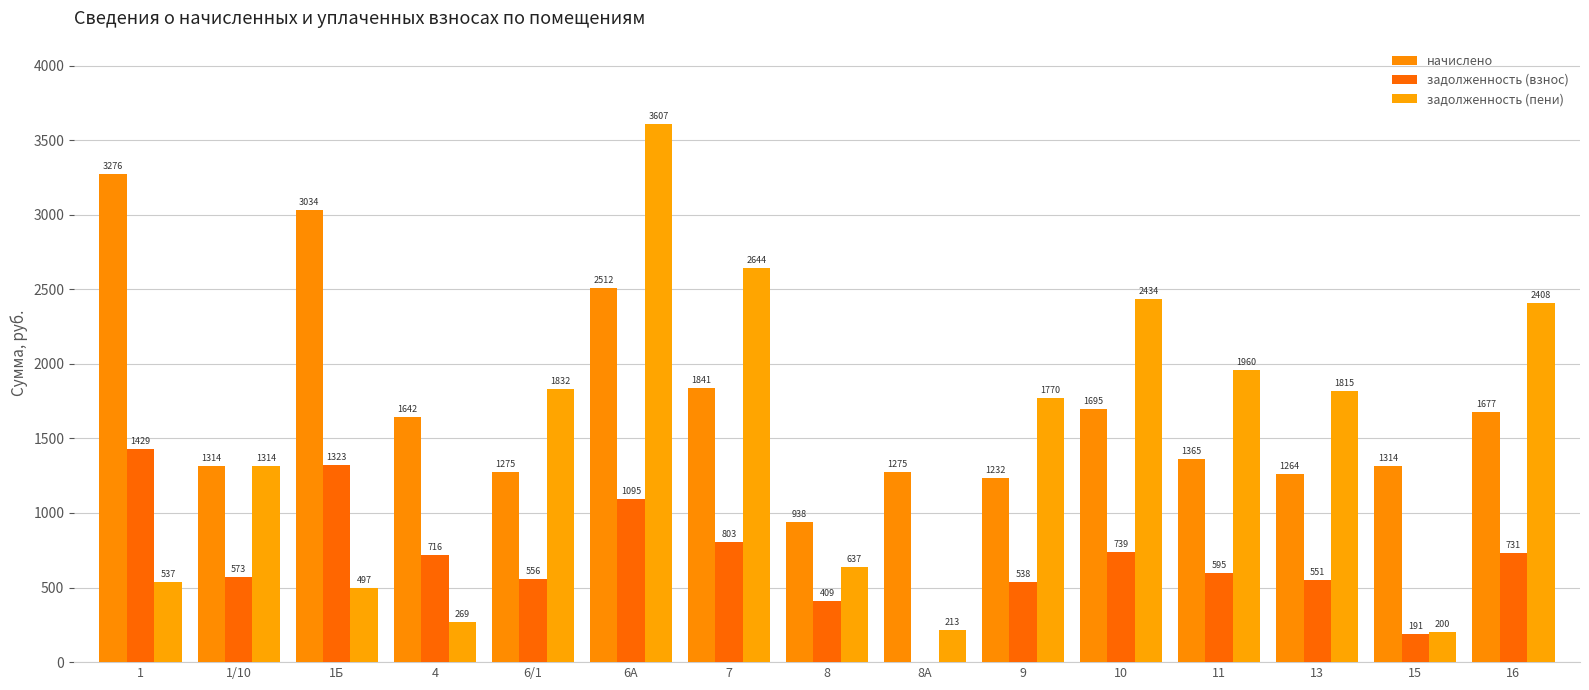

What are all the series names shown in the legend?

начислено, задолженность (взнос), задолженность (пени)